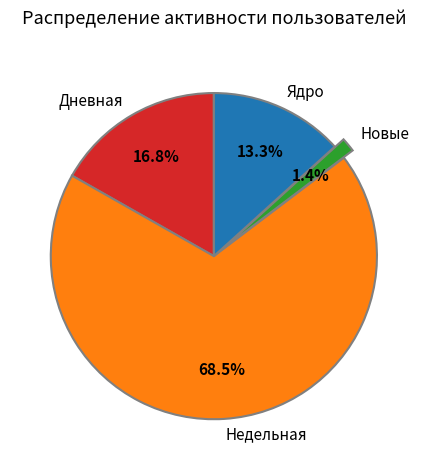

Combined, what portion of the pie is Дневная and Новые?

18.2%